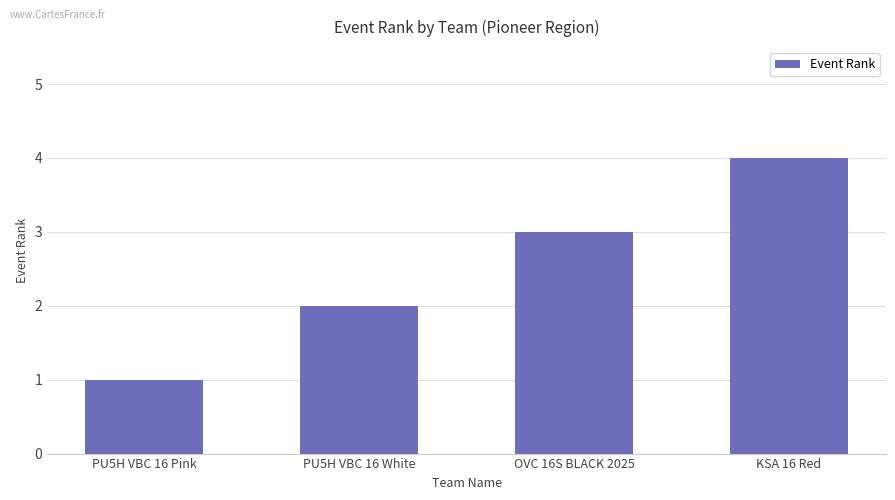

At which label is the value closest to 2?

PU5H VBC 16 White